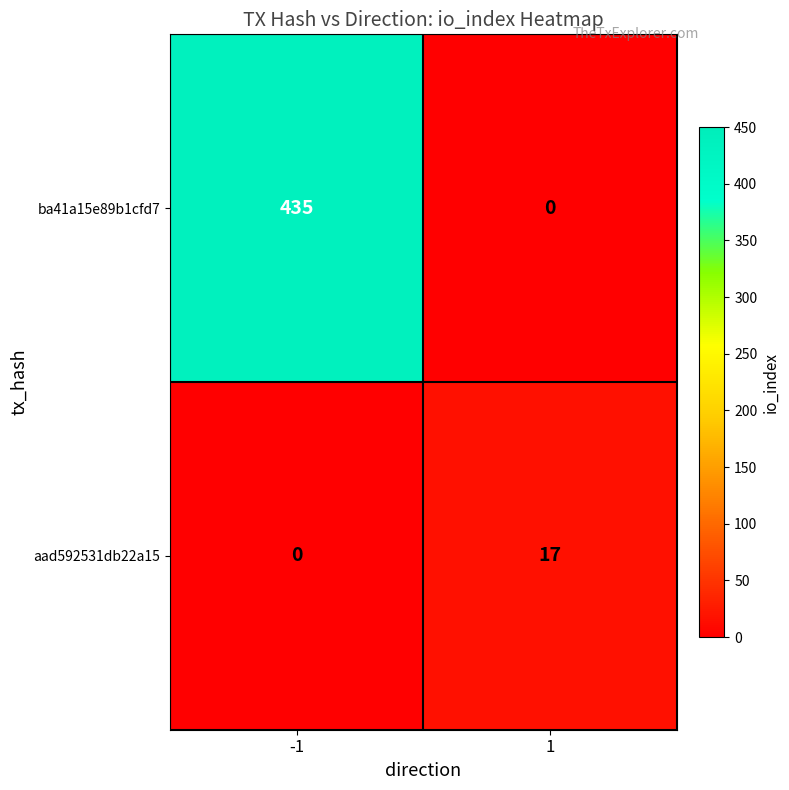

Which series has the widest spread of values?

ba41a15e89b1cfd7